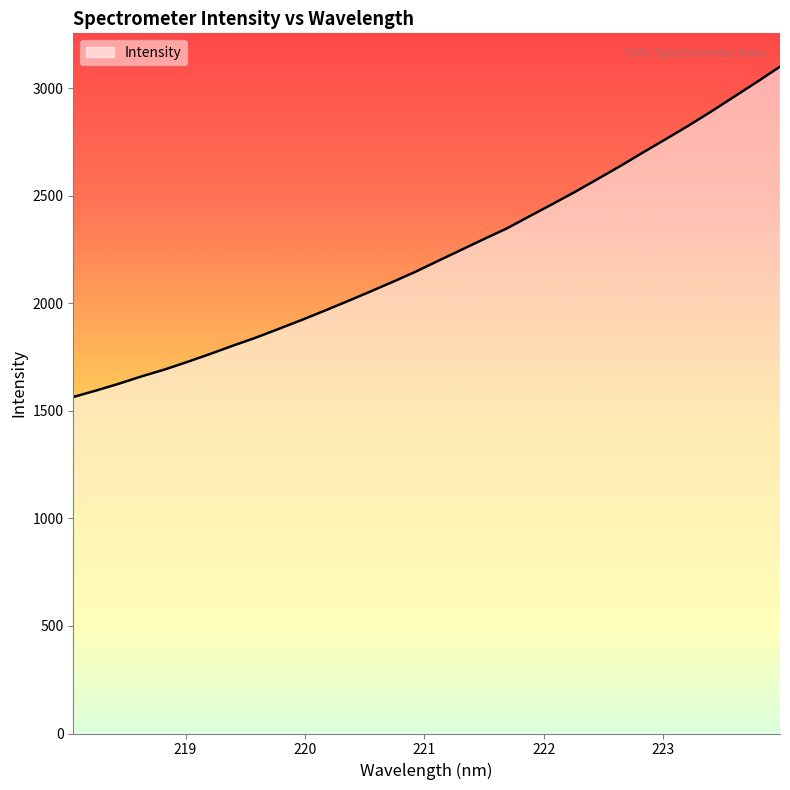

What is the difference between the maximum and minimum values?

1536.2